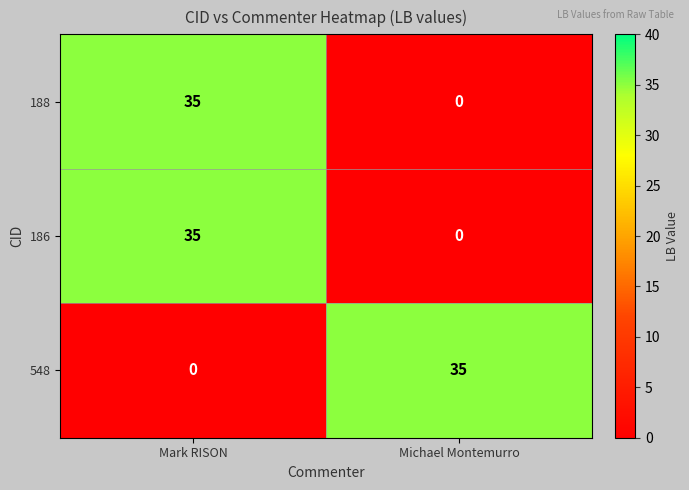

What is the sum of all 548 values?

35